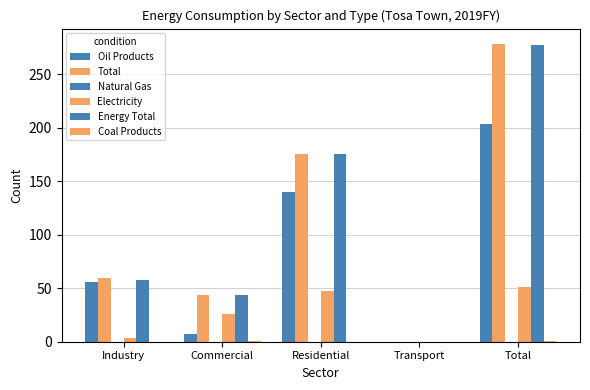

What is the difference between the maximum and minimum values in the Energy Total series?

277.8